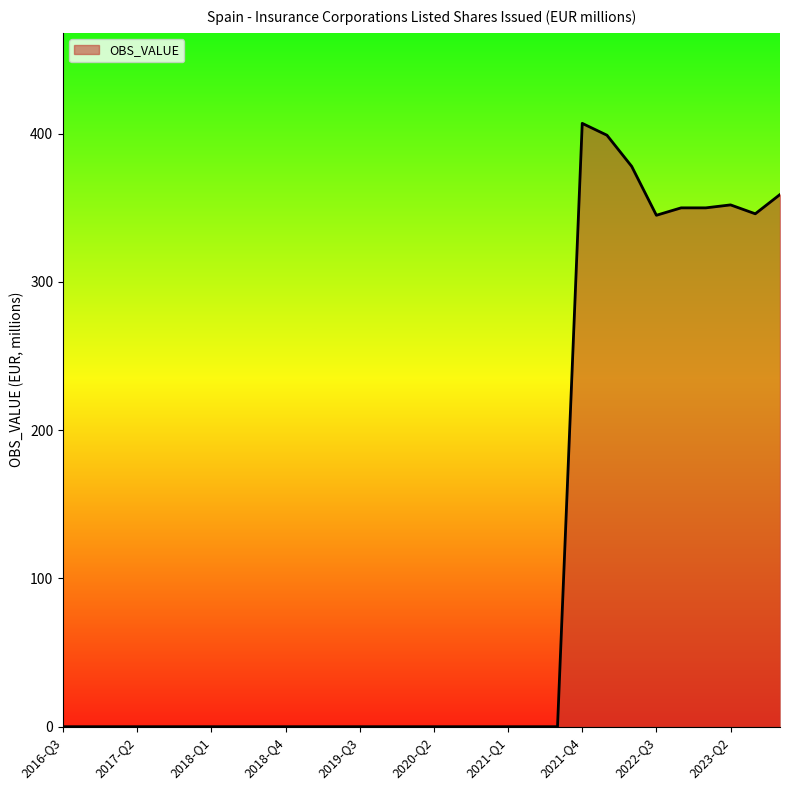

What is the maximum value shown in the chart?

407